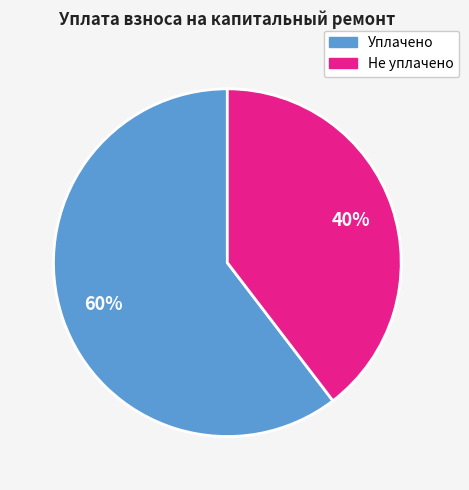

To the nearest percent, what is the average slice percentage?

50%